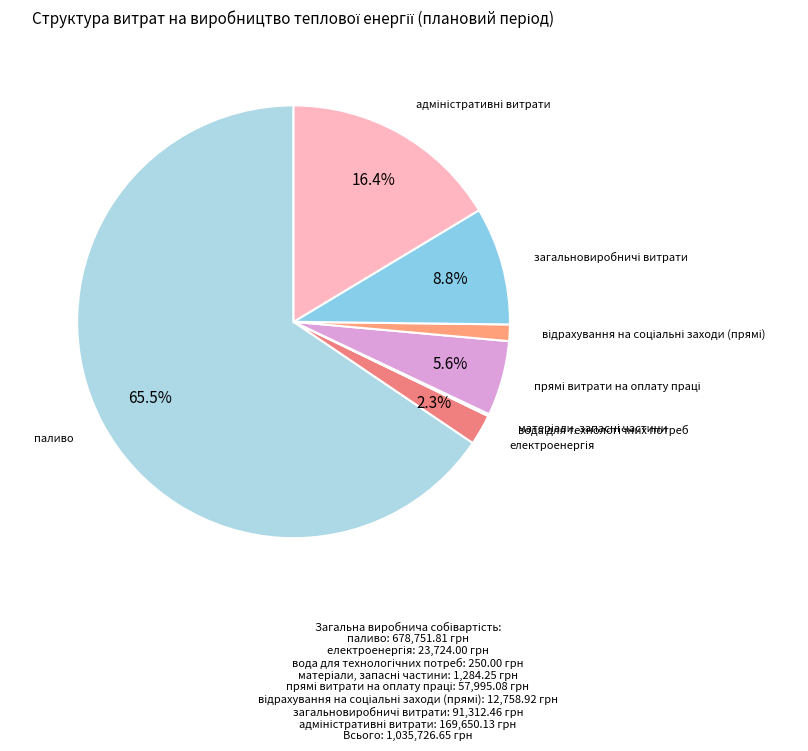

Which category has the biggest portion of the pie?

паливо